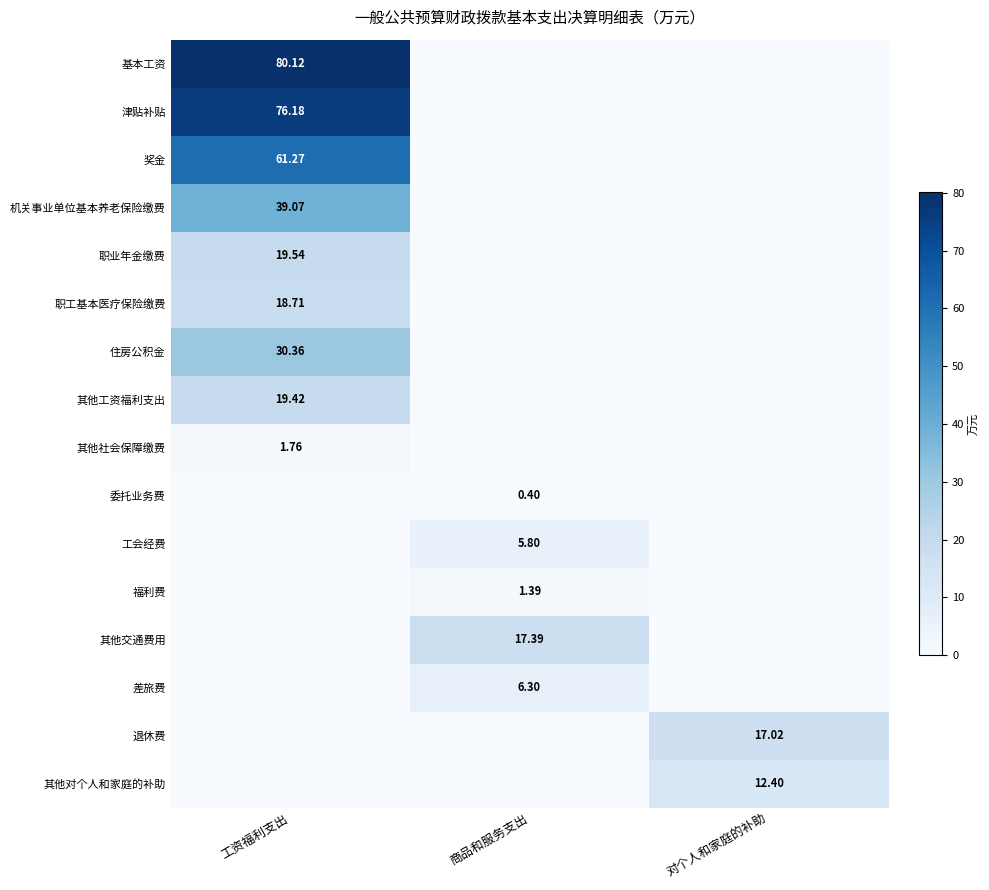

List the series in order of their peak value, highest first.

基本工资, 津贴补贴, 奖金, 机关事业单位基本养老保险缴费, 住房公积金, 职业年金缴费, 其他工资福利支出, 职工基本医疗保险缴费, 其他交通费用, 退休费, 其他对个人和家庭的补助, 差旅费, 工会经费, 其他社会保障缴费, 福利费, 委托业务费